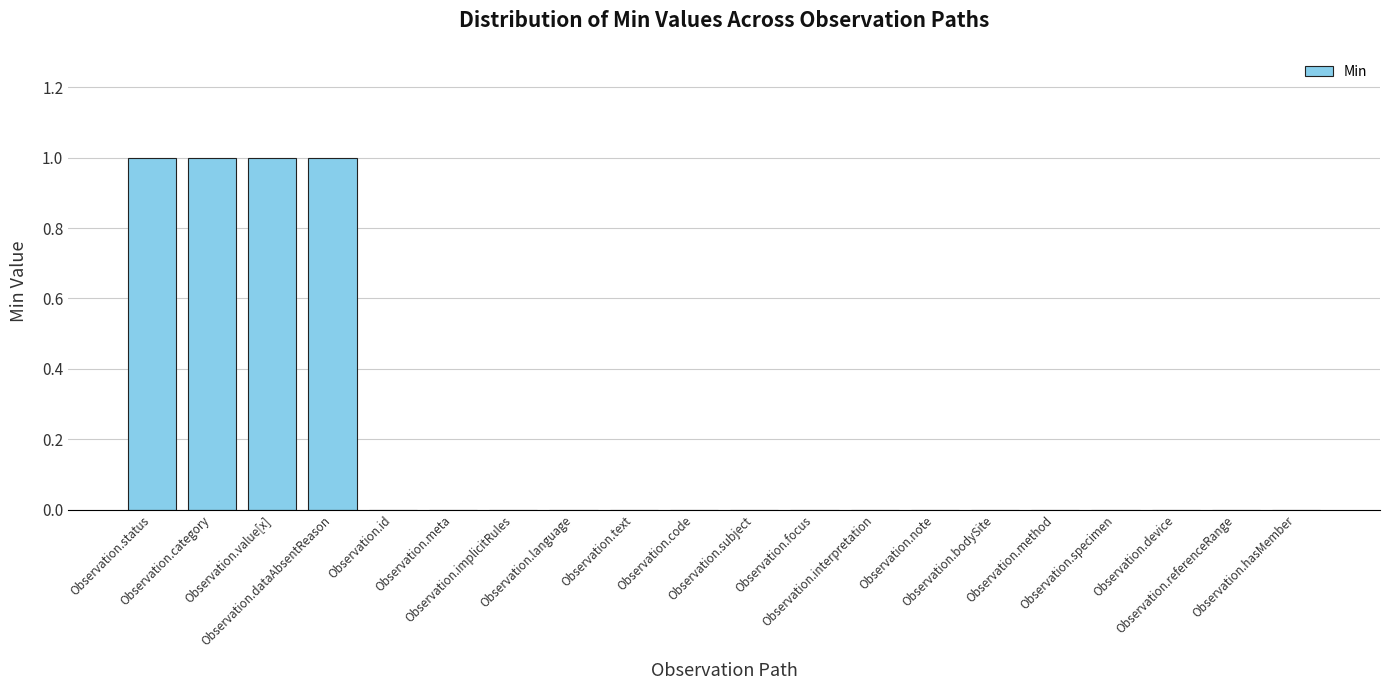

What is the sum of all values?

4